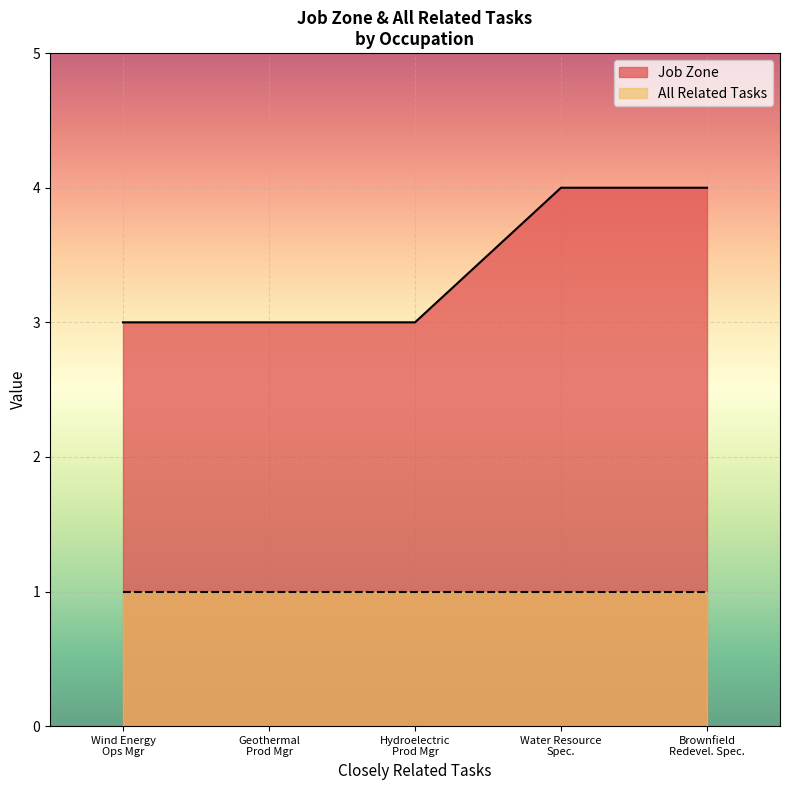

Which series has the largest range (max minus min)?

Job Zone